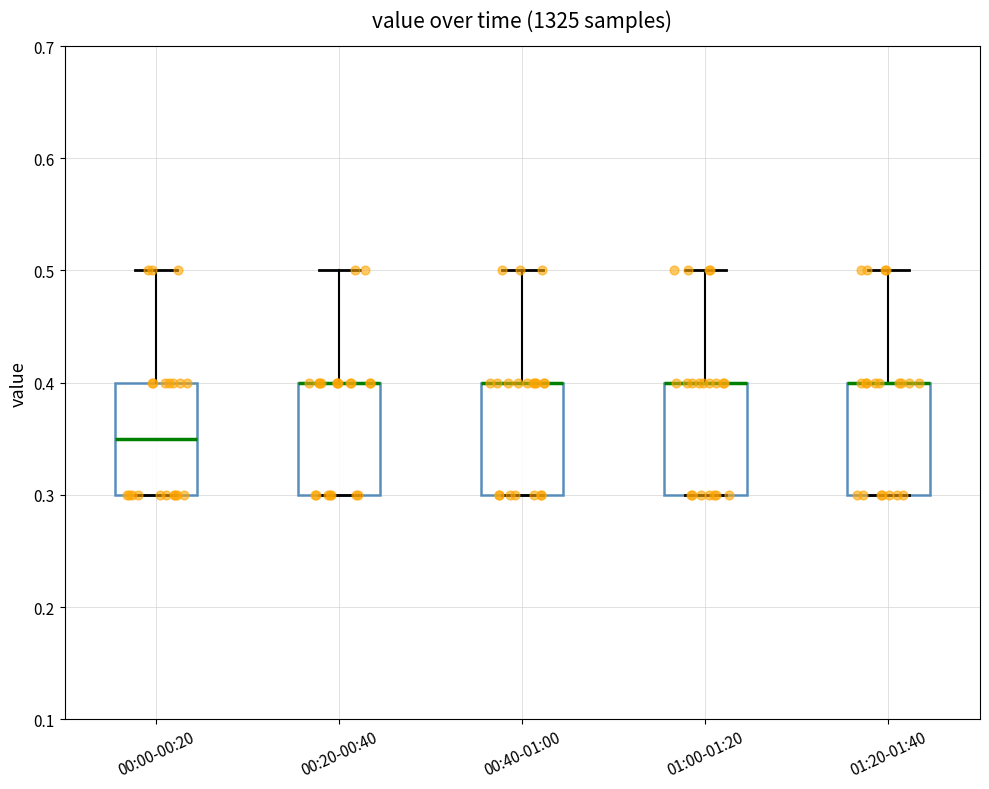

Reading left to right, transcribe this box plot: for each box, give where its median line is, the range the box spans, and where its two whiskers end, as read against the y-axis. The values are not printed on the chart, so give them approximately, as read against the axis.

00:00-00:20: median 0.35, box 0.30 to 0.40, whiskers 0.30 to 0.50
00:20-00:40: median 0.40 (drawn on the box's upper edge), box 0.30 to 0.40, whiskers 0.30 to 0.50
00:40-01:00: median 0.40 (drawn on the box's upper edge), box 0.30 to 0.40, whiskers 0.30 to 0.50
01:00-01:20: median 0.40 (drawn on the box's upper edge), box 0.30 to 0.40, whiskers 0.30 to 0.50
01:20-01:40: median 0.40 (drawn on the box's upper edge), box 0.30 to 0.40, whiskers 0.30 to 0.50